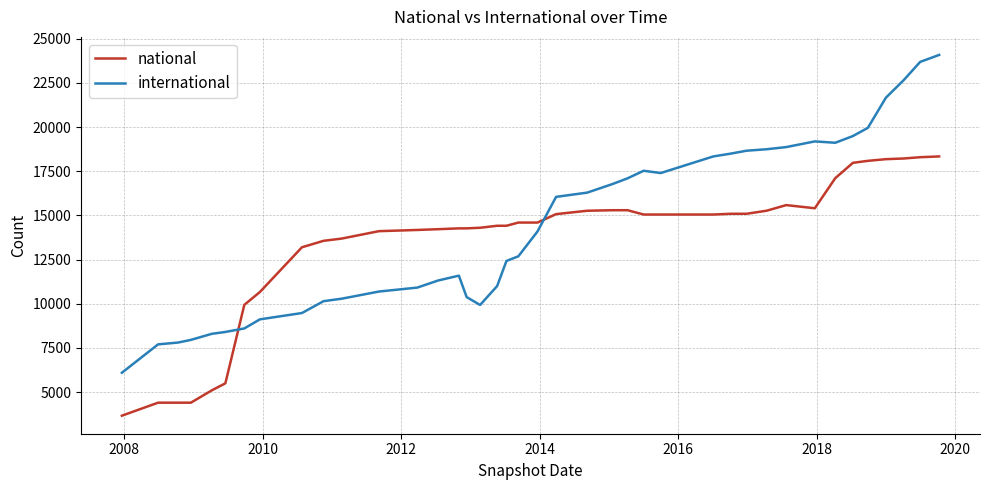

Which series has the largest range (max minus min)?

international